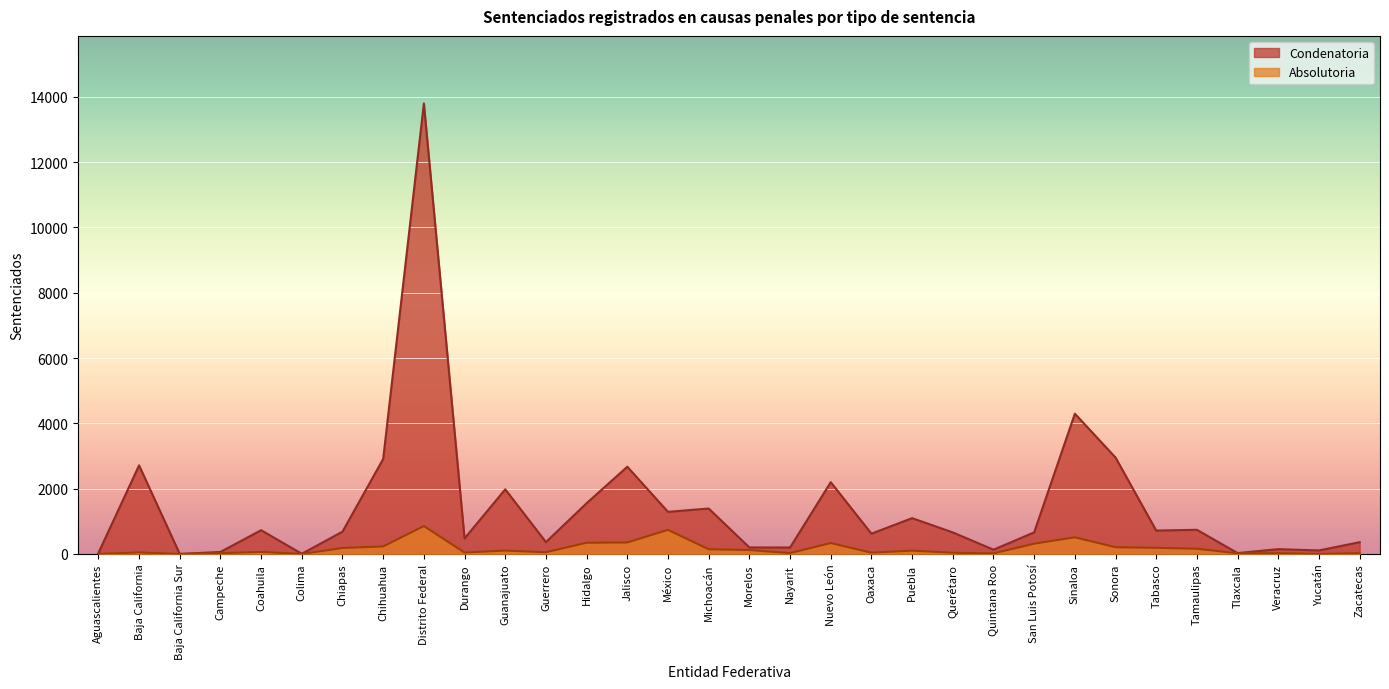

How many lines are shown in the chart?

2